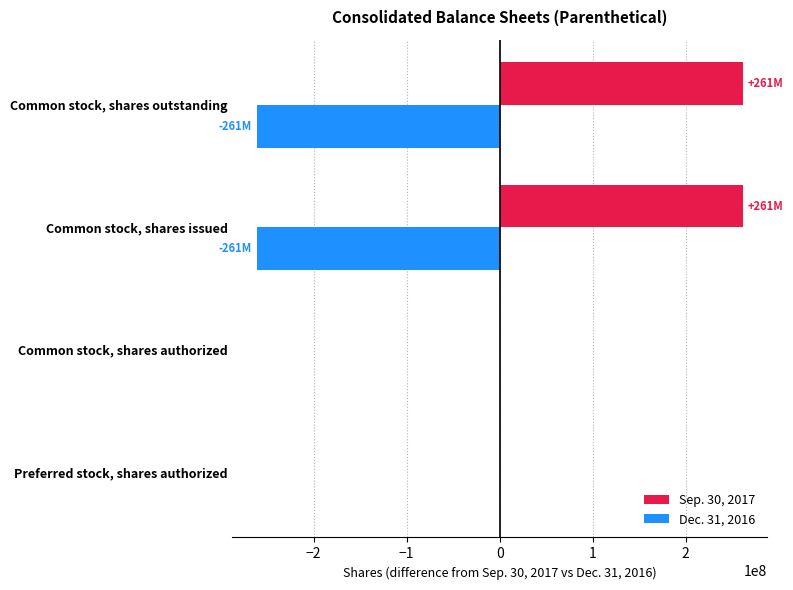

What are all the series names shown in the legend?

Sep. 30, 2017, Dec. 31, 2016